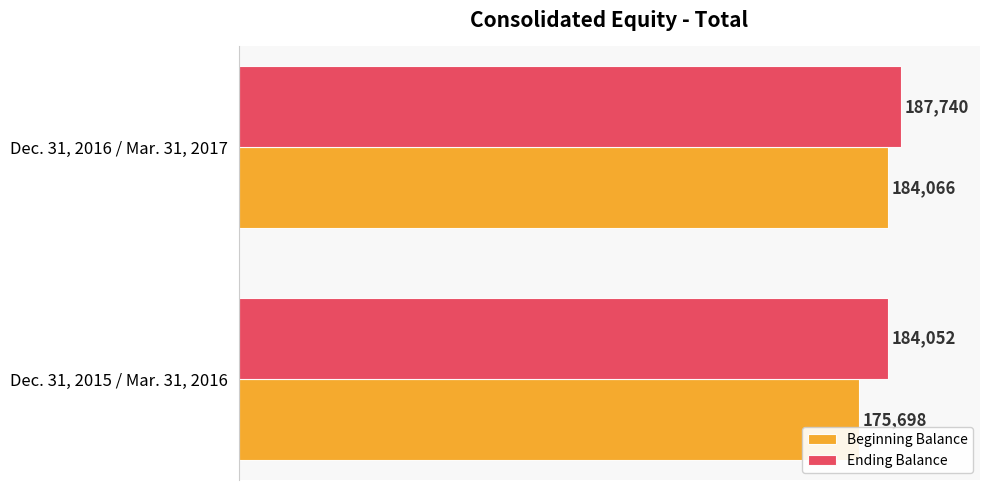

Rank the series at Dec. 31, 2016 / Mar. 31, 2017 from lowest to highest value.

Beginning Balance, Ending Balance